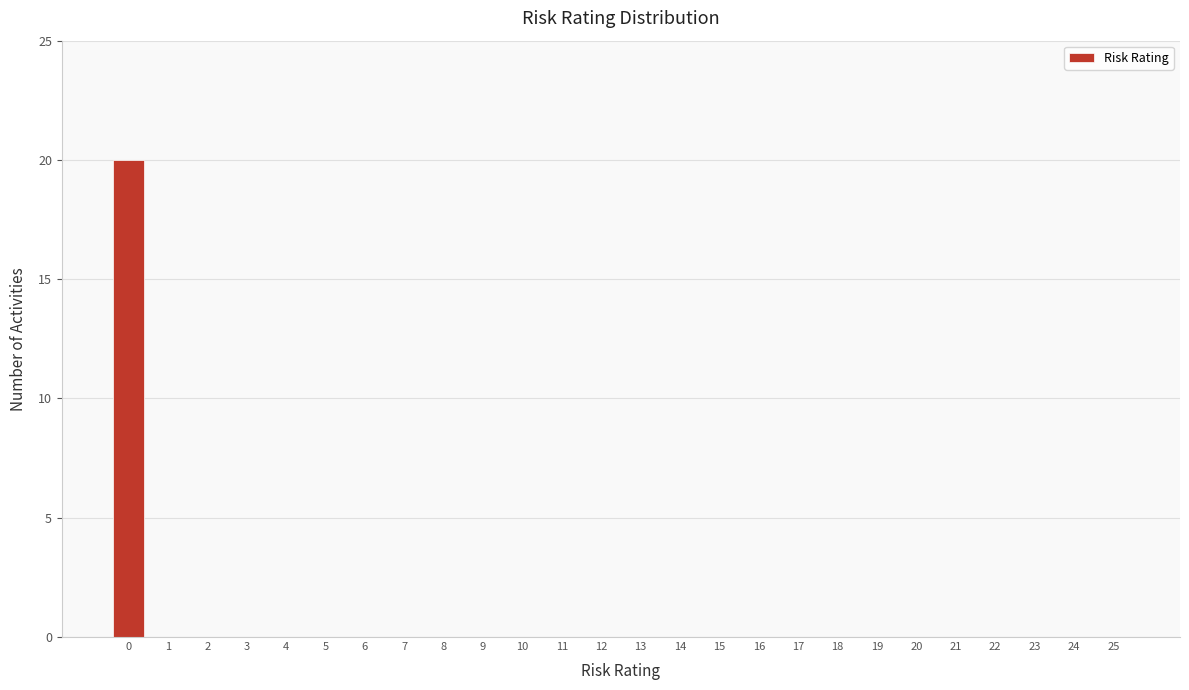

How tall is the bar that spans -0.5 to 0.5 on the x-axis? The values are not printed on the chart, so give them approximately, as read against the axis.

20